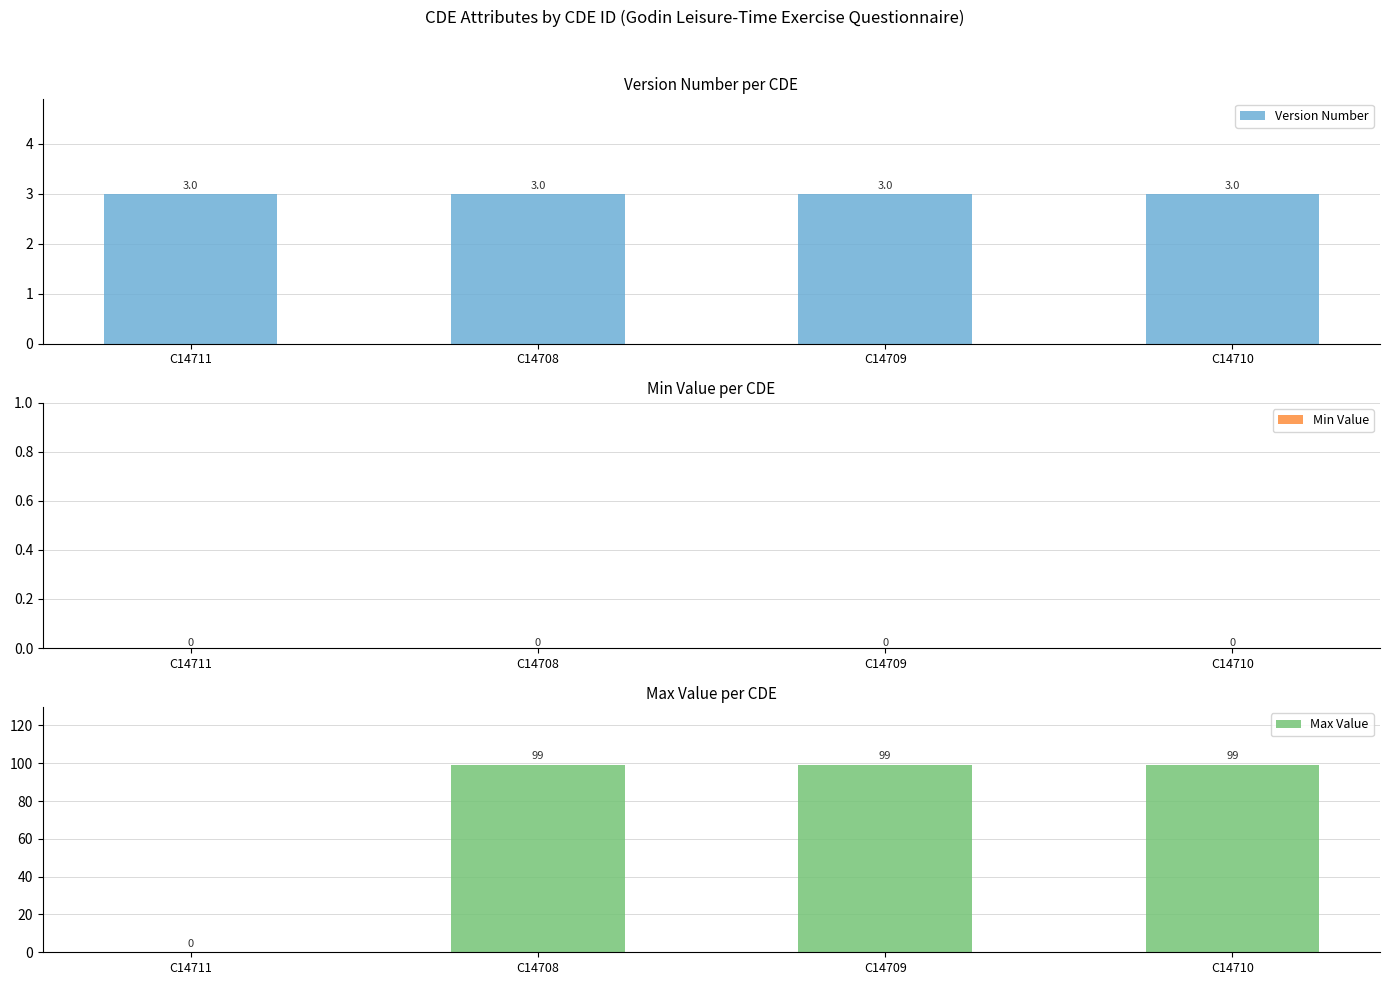

What is the average value of the Max Value series?

74